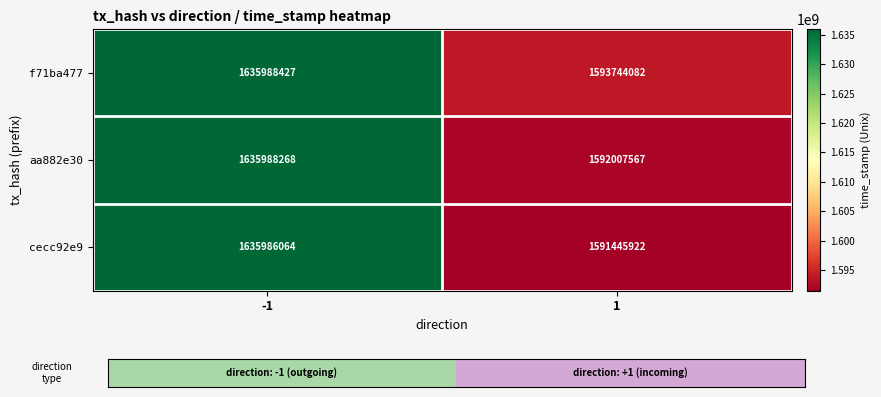

Is it true that aa882e30 equals 2891130497 at -1?

False